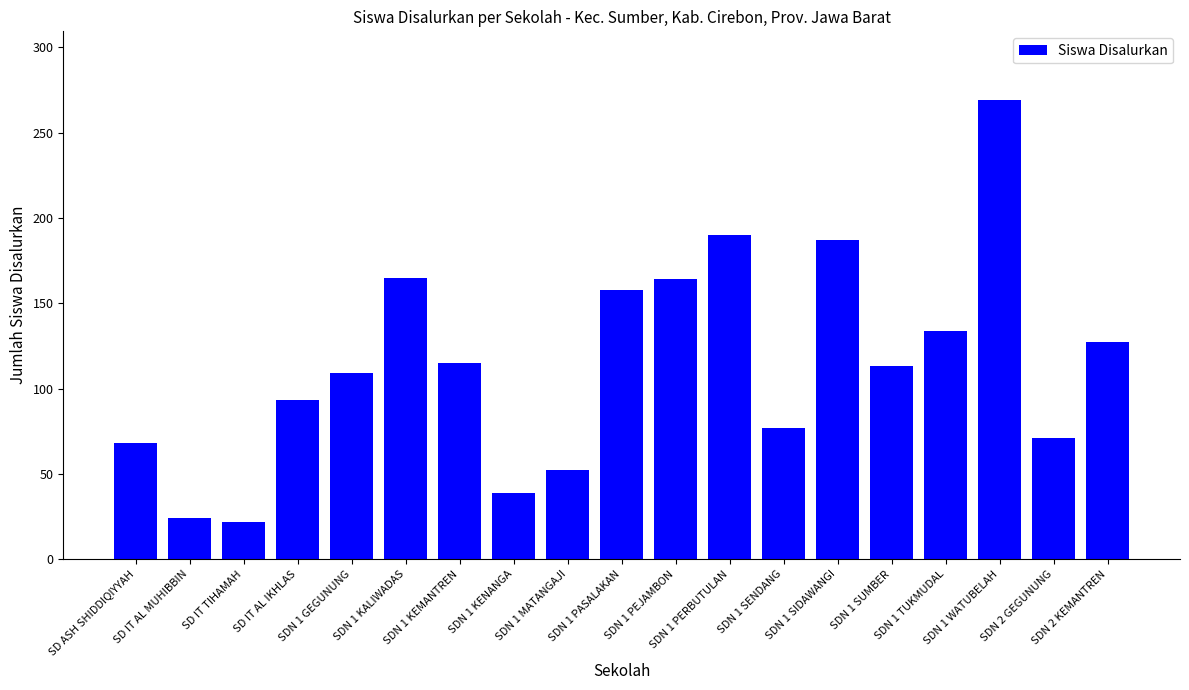

Approximately how many times larger is the value at SD IT AL MUHIBBIN compared to SDN 1 SIDAWANGI?

0.1